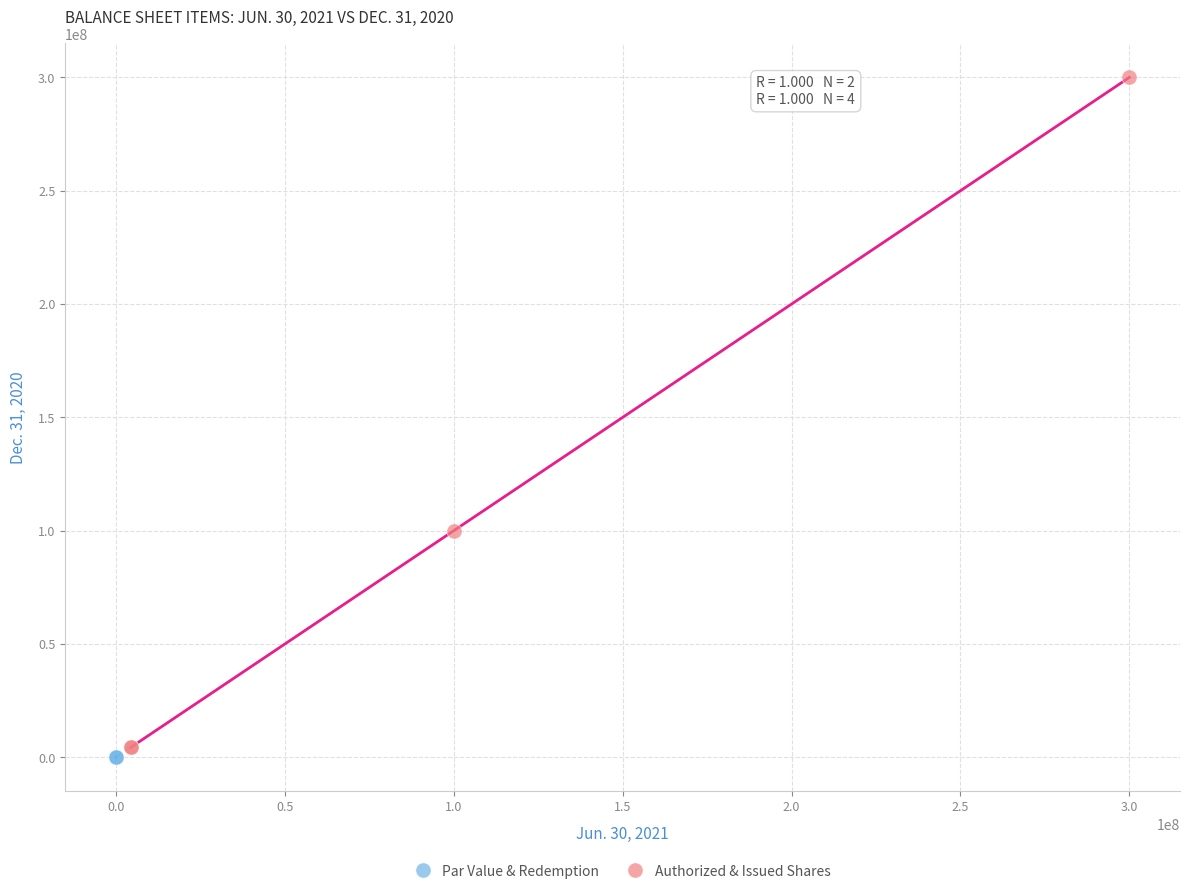

What are all the series names shown in the legend?

Par Value & Redemption, Authorized & Issued Shares